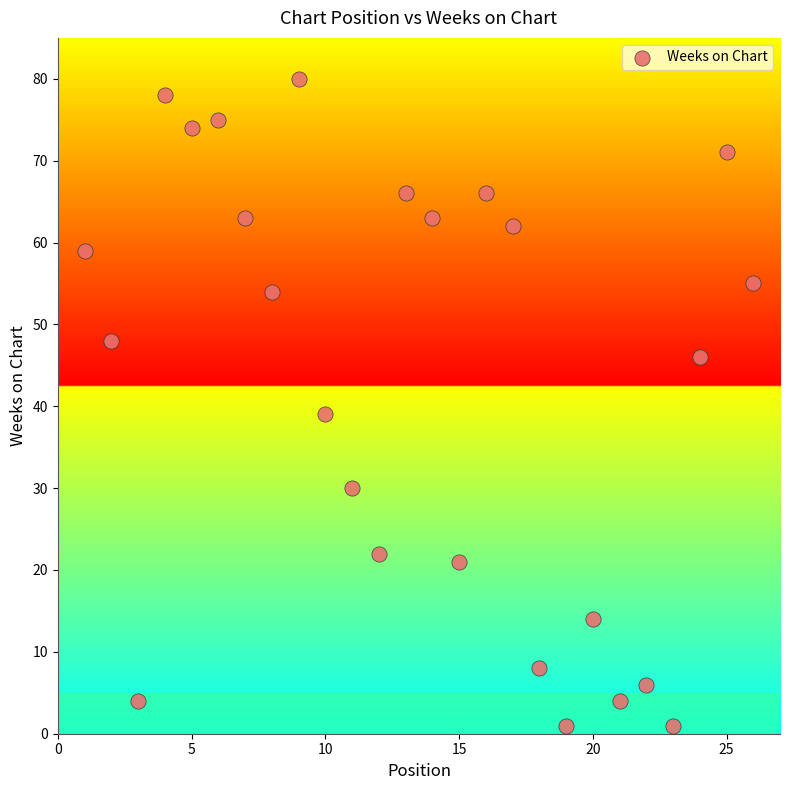

What is the range of Y values (max minus min)?

79